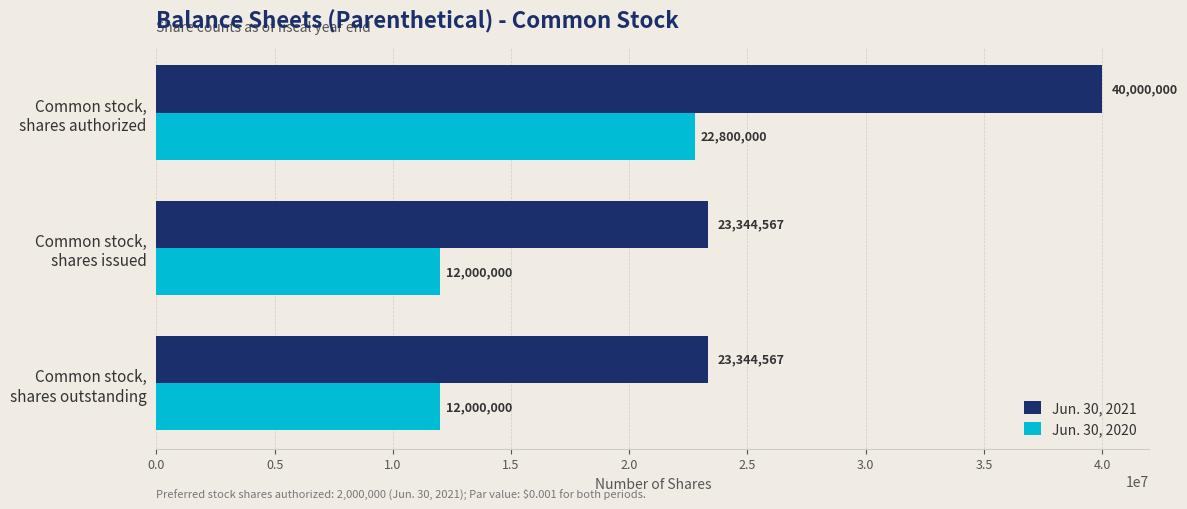

At how many categories does at least one series exceed 18701304?

3